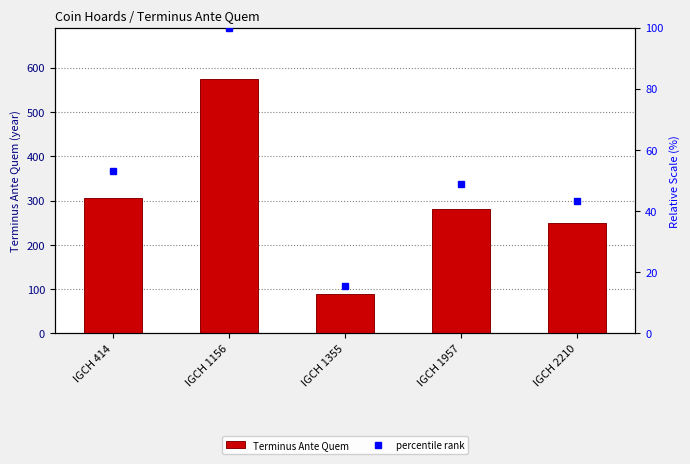

Reading right to left, transcribe all the data shown in this chart.

250	282	90	575	305